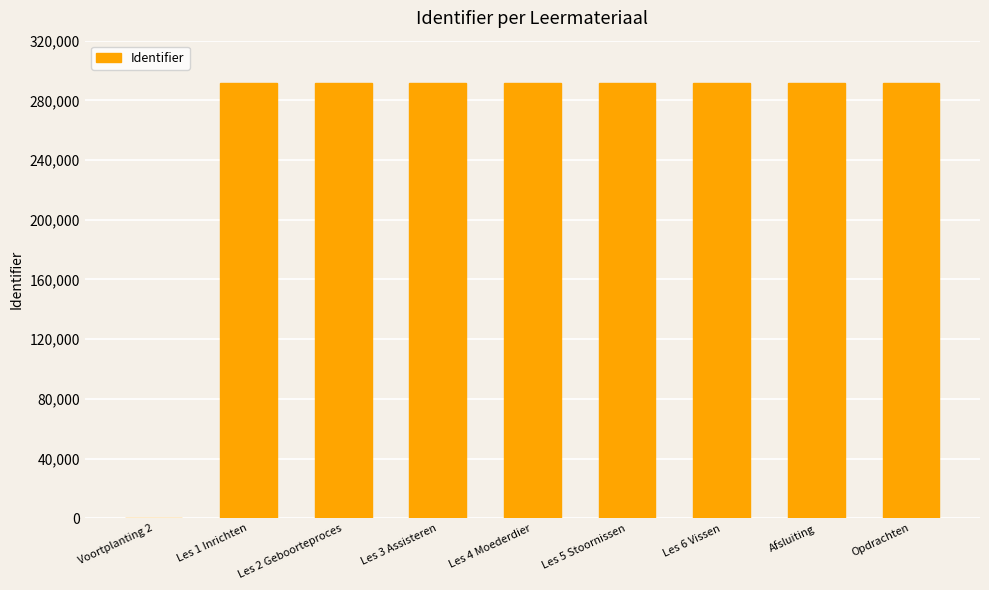

What is the average value?

259315